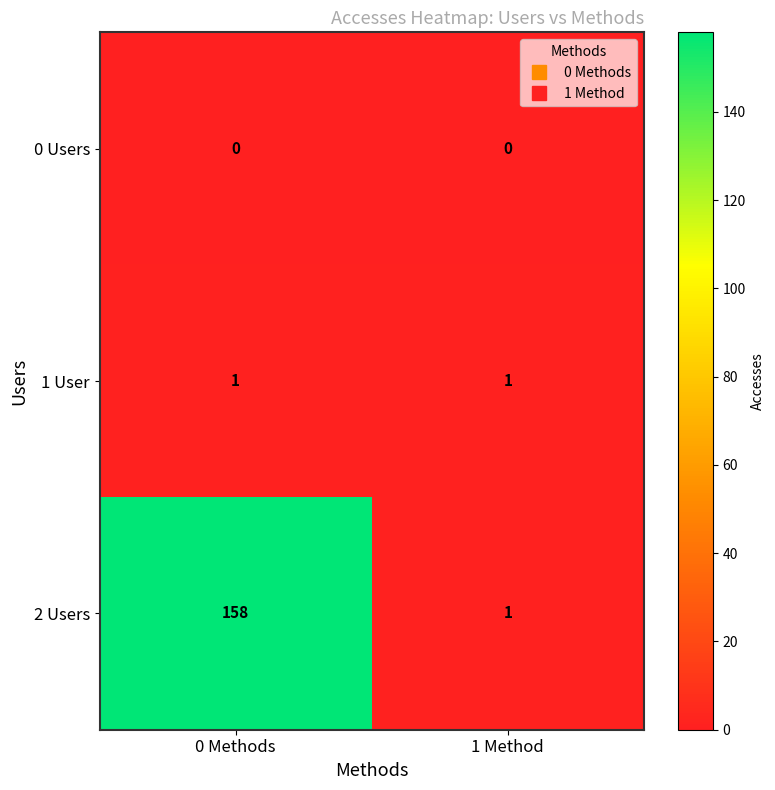

Which series changed the most between 0 Methods and 1 Method?

2 Users